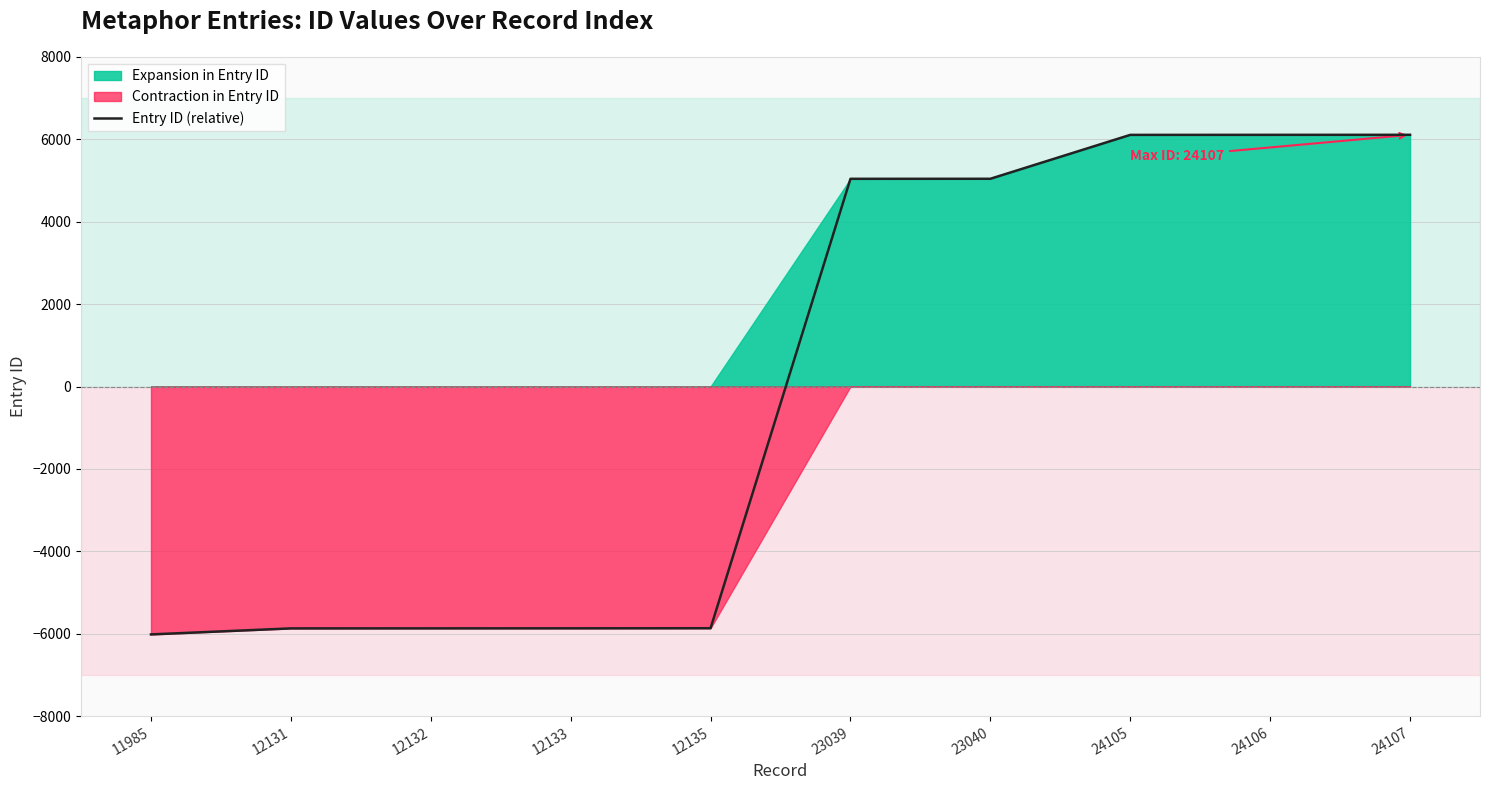

The chart shows a value of -6015 at 11985. True or false?

True